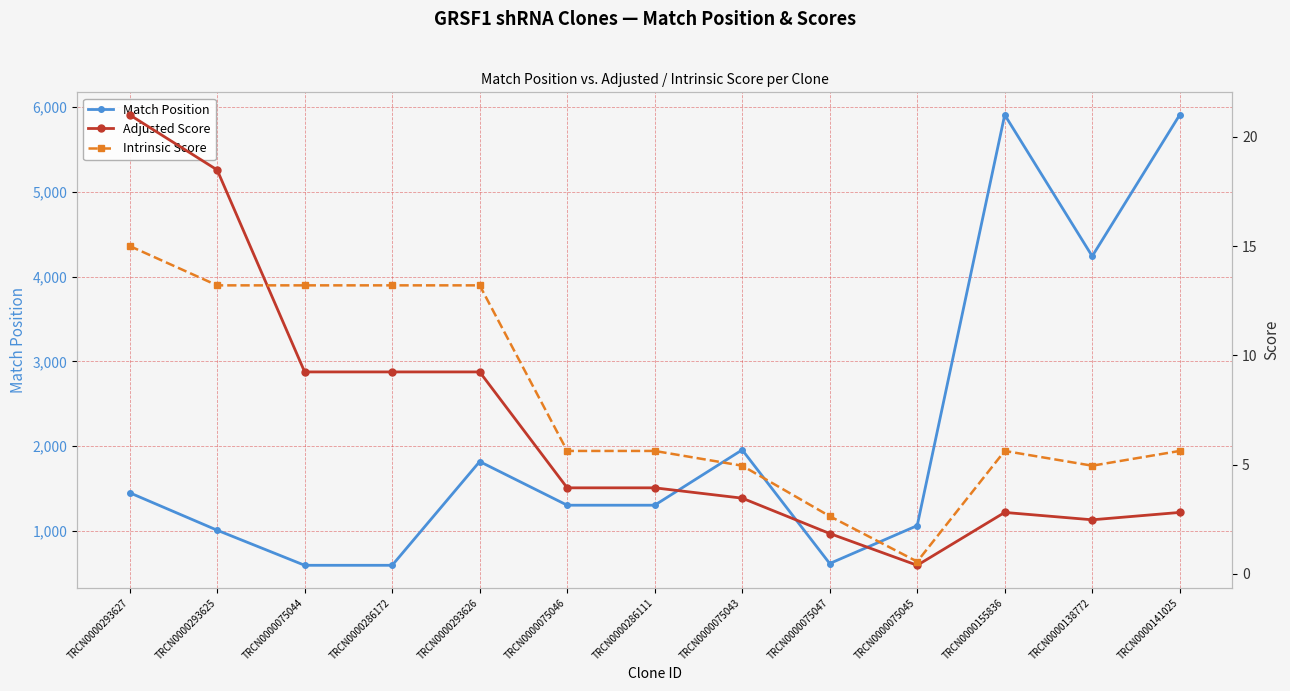

At which category does the chart reach its peak across all series?

TRCN0000155836